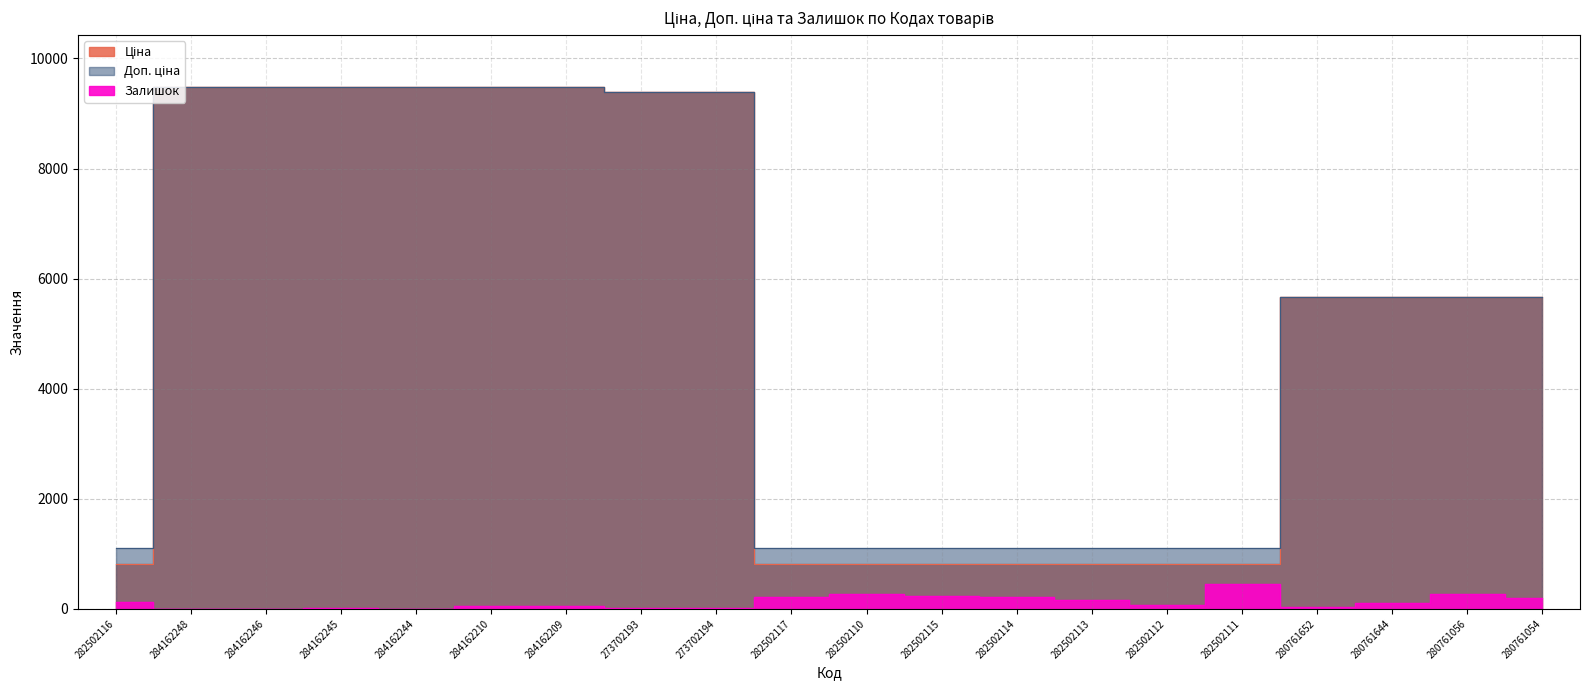

How many values in Залишок are above zero?

17